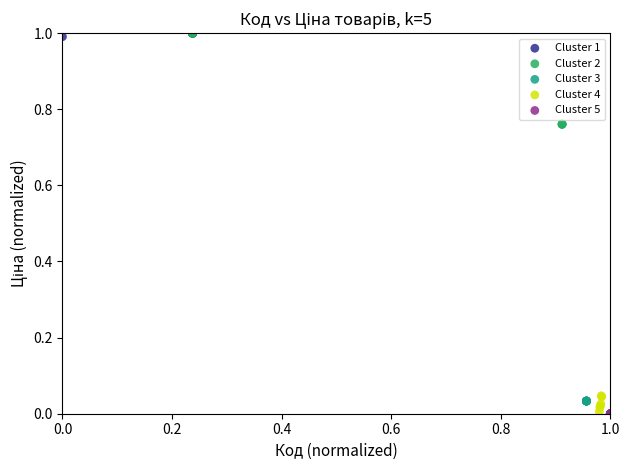

What are all the series names shown in the legend?

Cluster 1, Cluster 2, Cluster 3, Cluster 4, Cluster 5